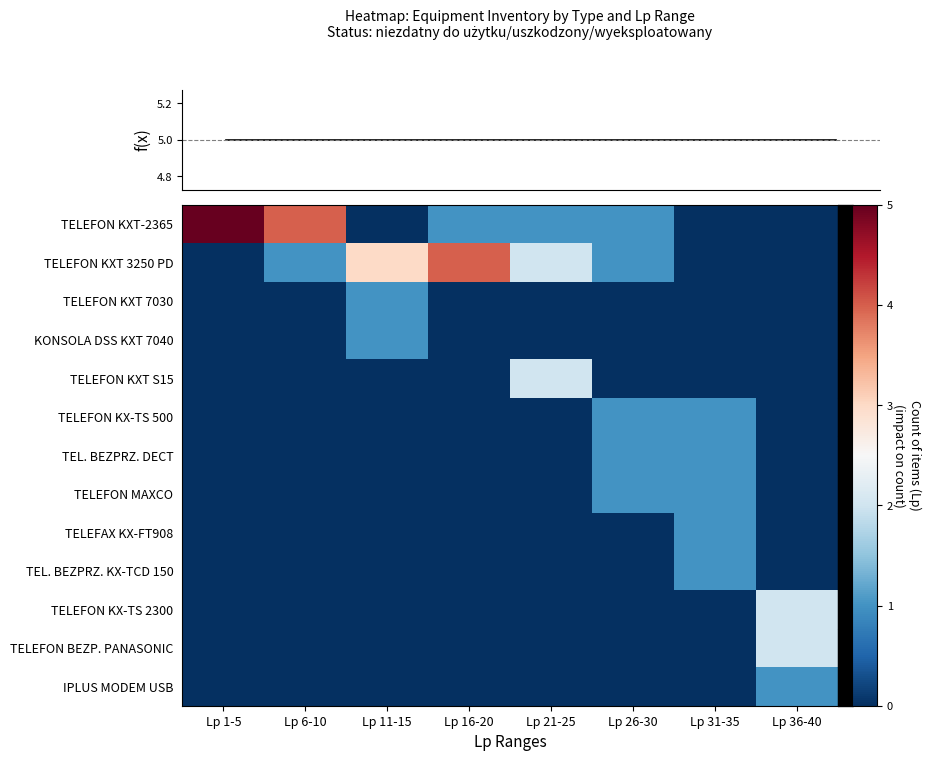

At which category is the sum across all series the highest?

Lp 1-5